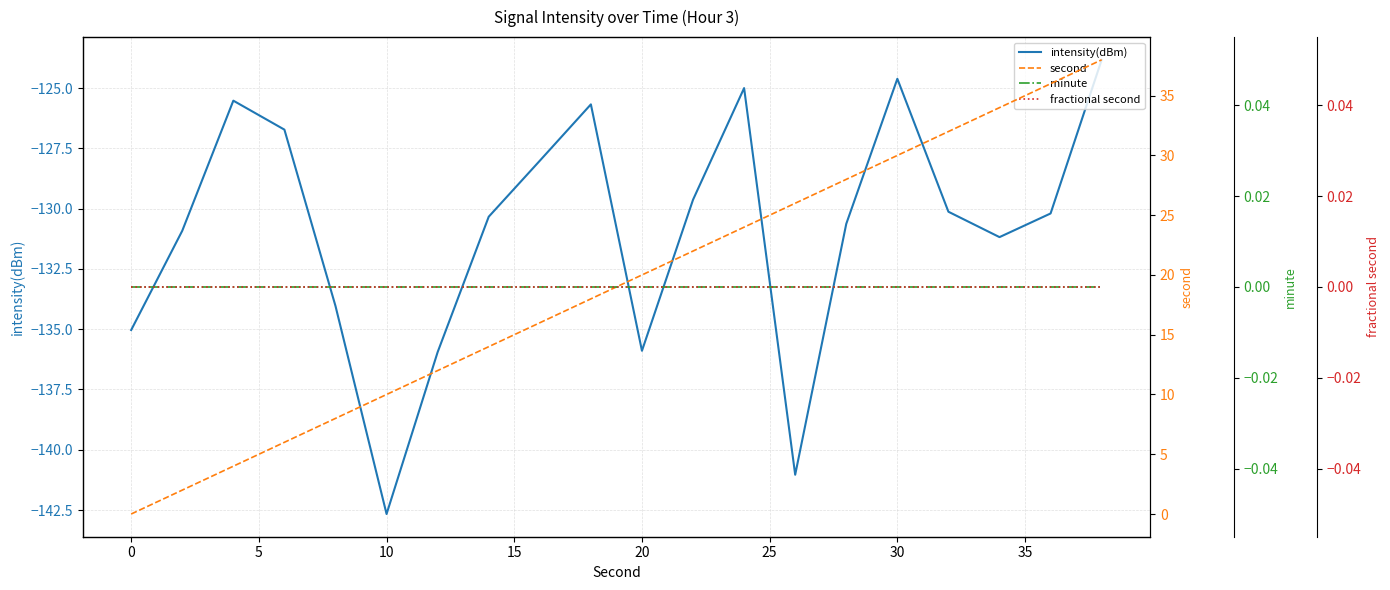

How many lines are shown in the chart?

4